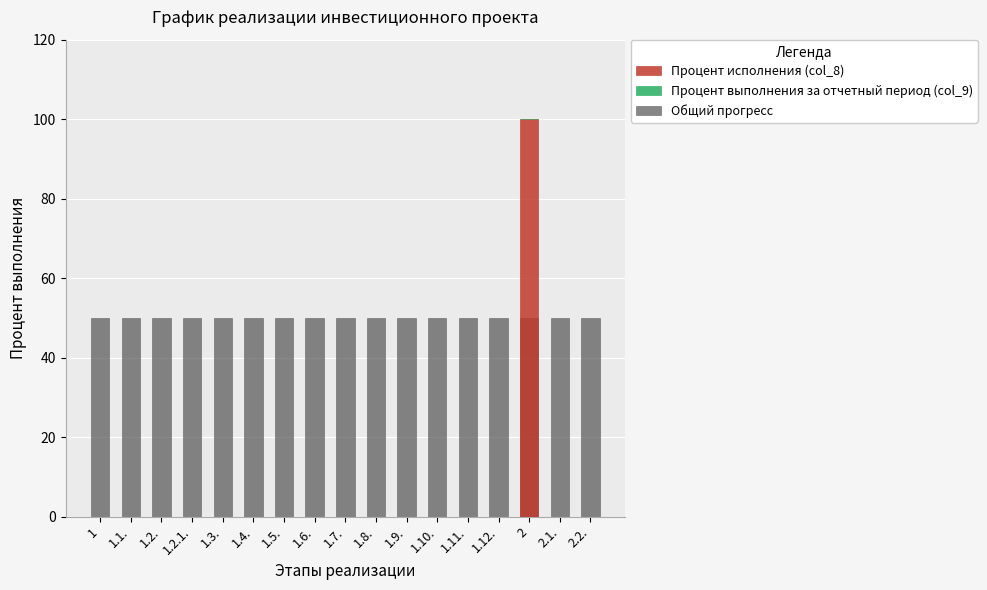

What position from the right is 1?

17